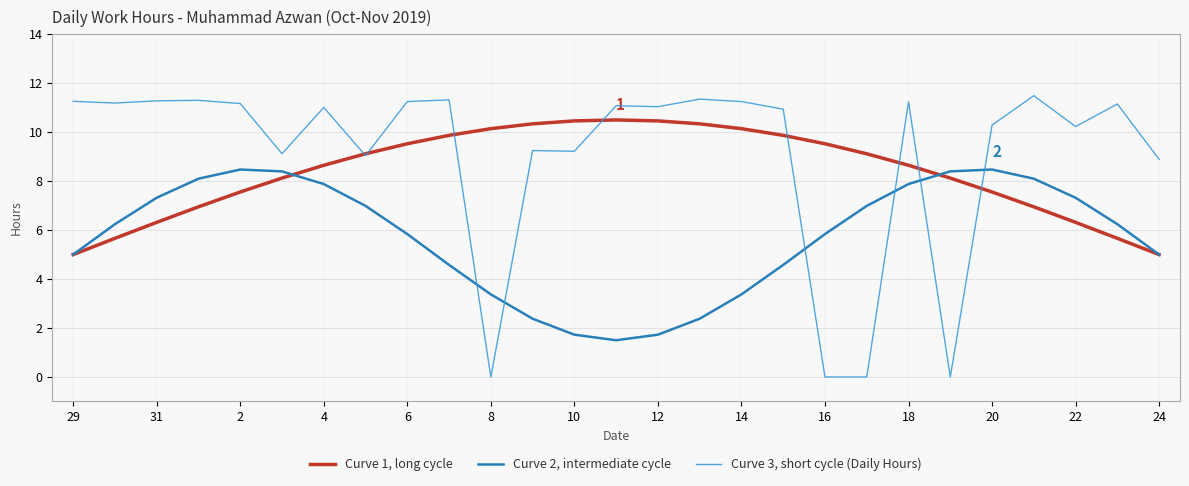

What is the greatest value displayed?

11.5